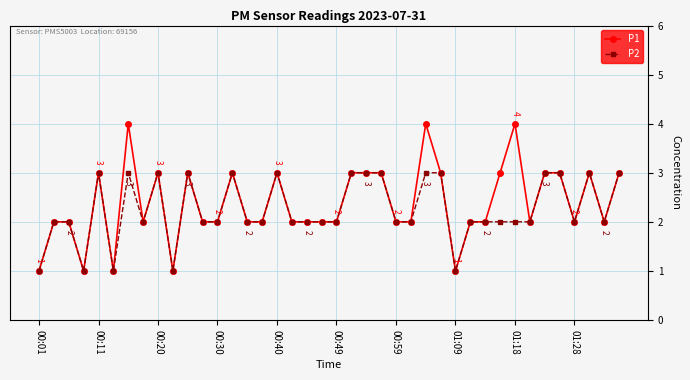

True or false: P2 has more than 1 points higher than both neighbors.

True